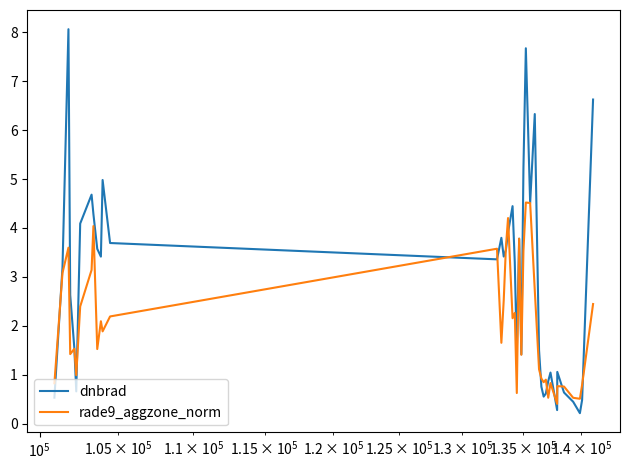

What is the lowest value of the rade9_aggzone_norm series?

0.4